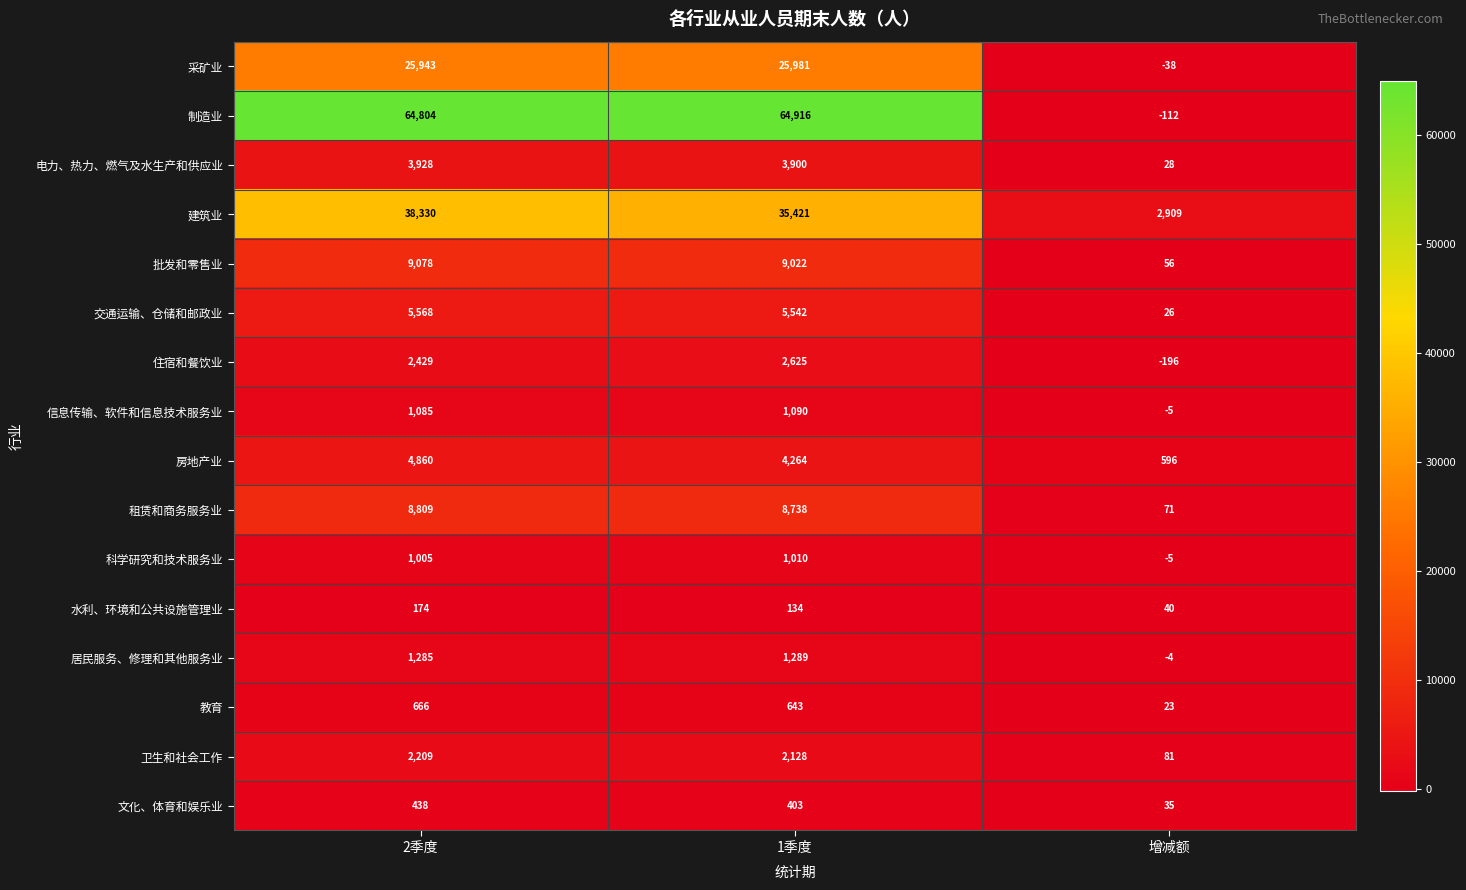

What is the maximum value shown in the chart?

64916